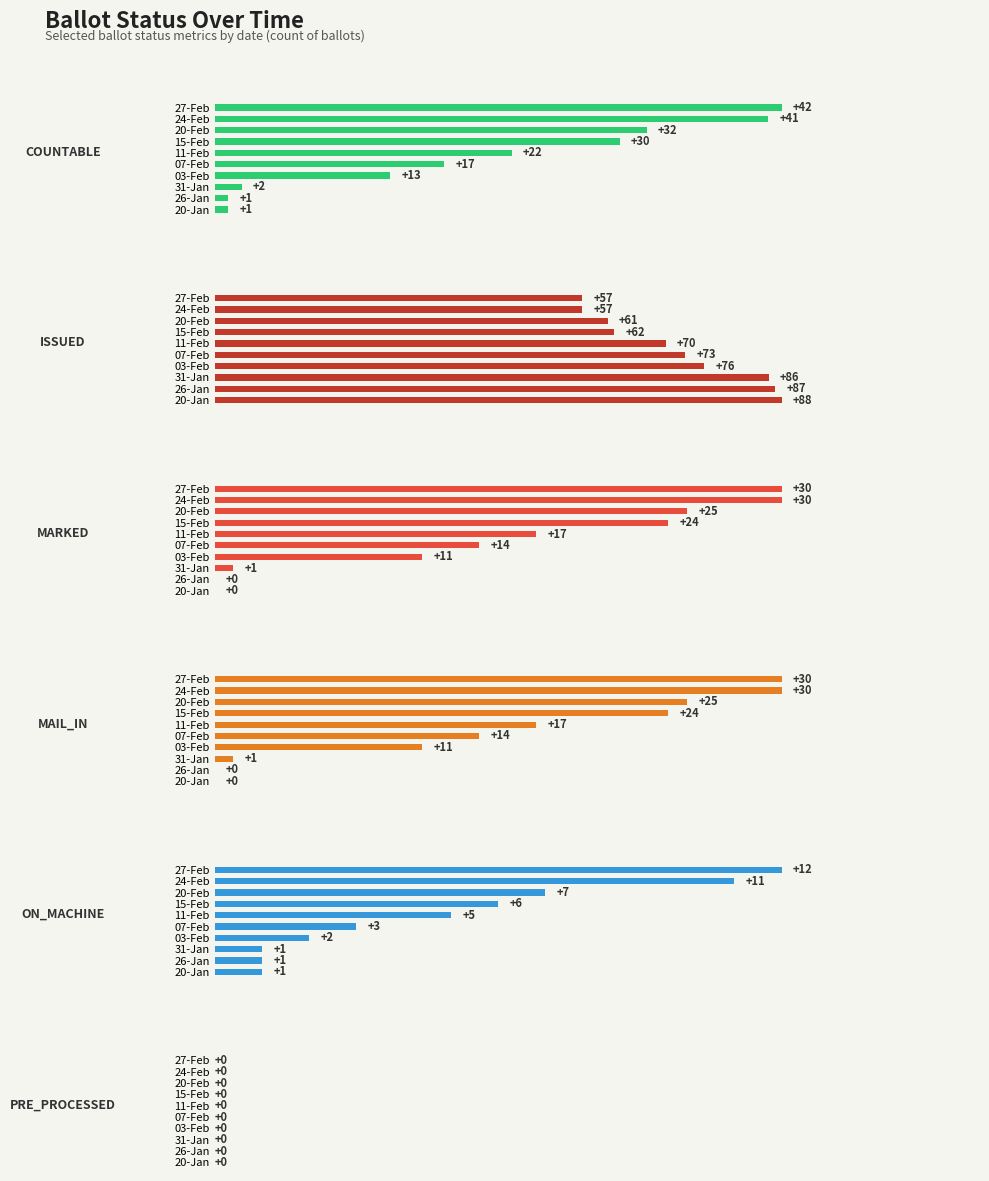

Are the bars horizontal?

Yes